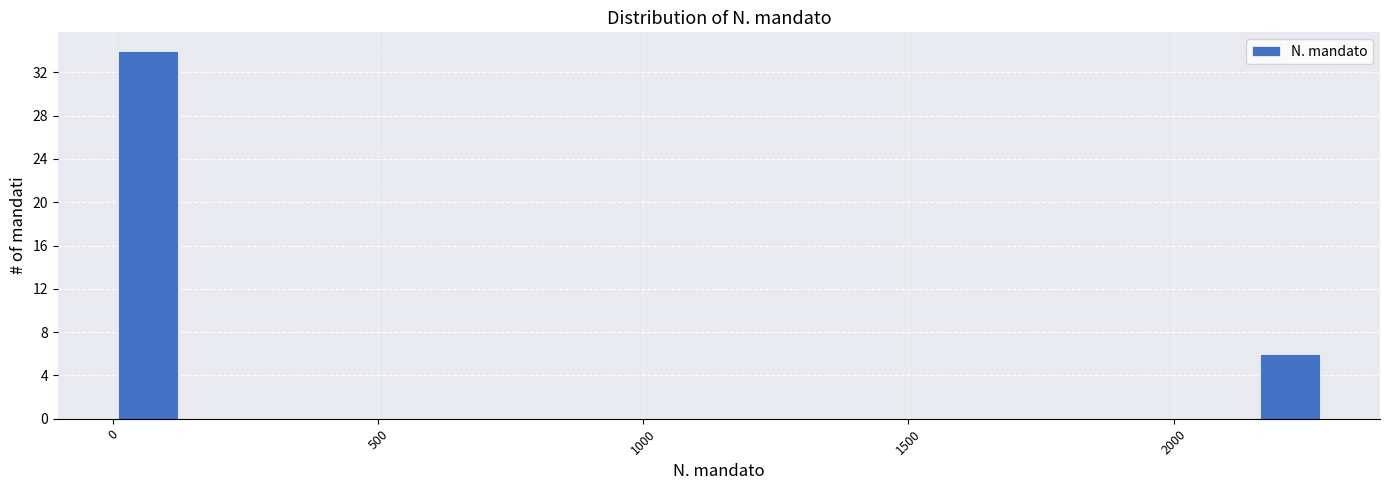

Read against the x-axis, roughly where is the centre of the tallest bar?

50